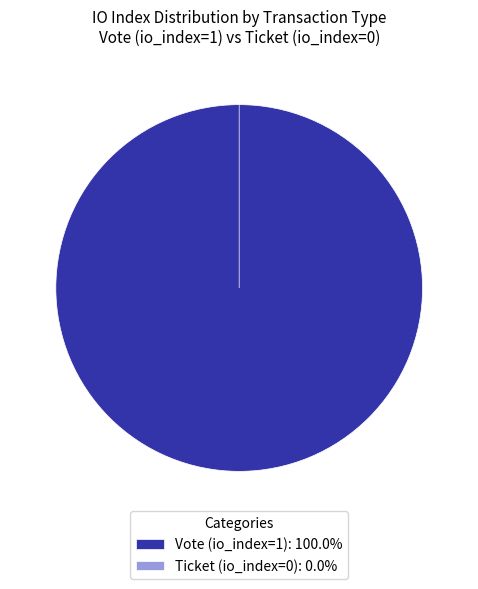

True or false: Ticket (io_index=0) accounts for 0% of the total.

True